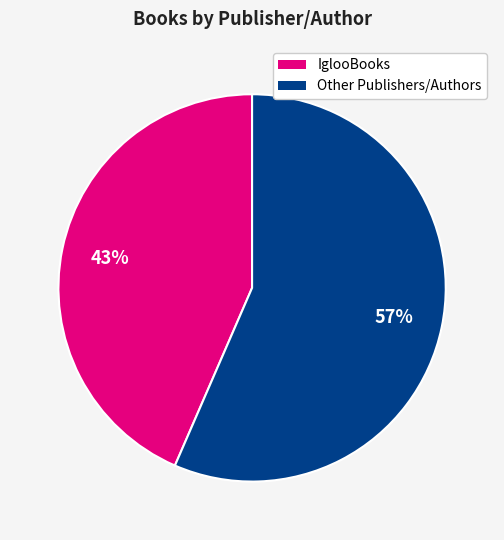

To the nearest percent, what is the average slice percentage?

50%